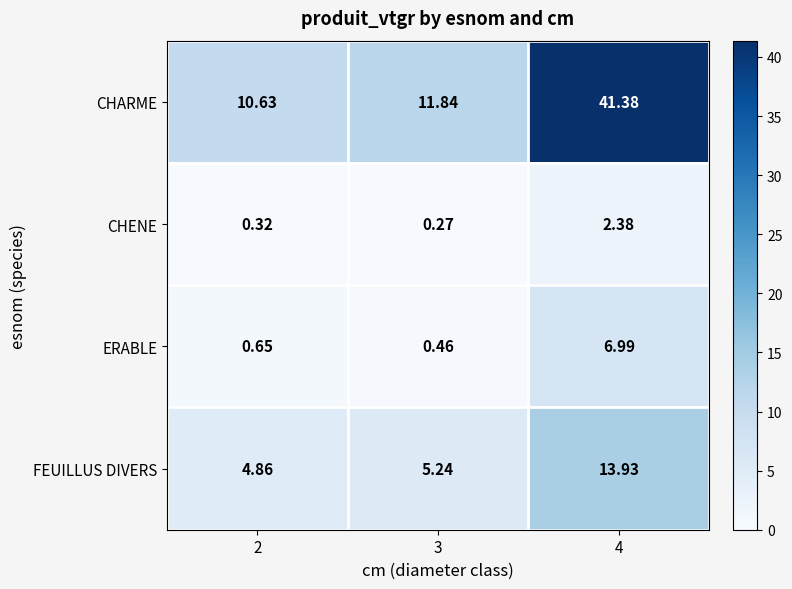

Which series changed the most between 2 and 3?

CHARME